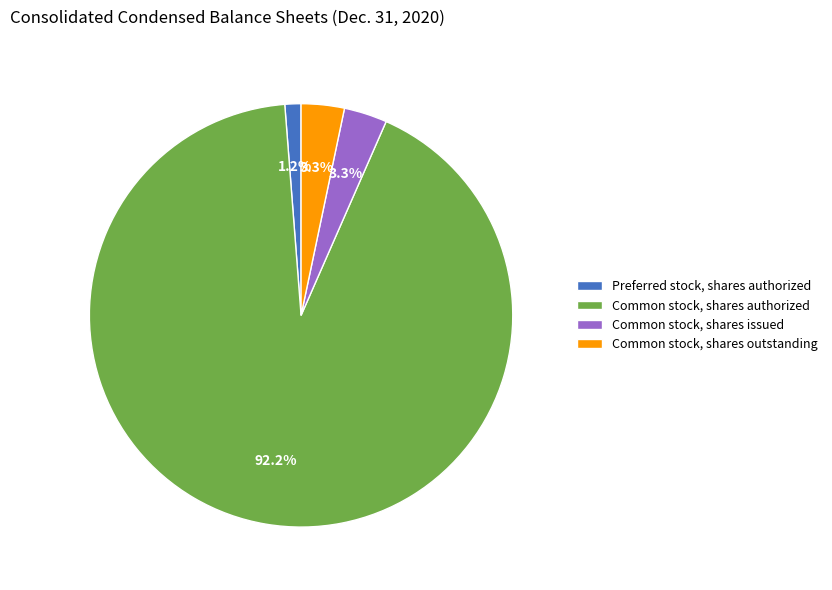

What is the ratio of the value at Preferred stock, shares authorized to the value at Common stock, shares outstanding?

0.4